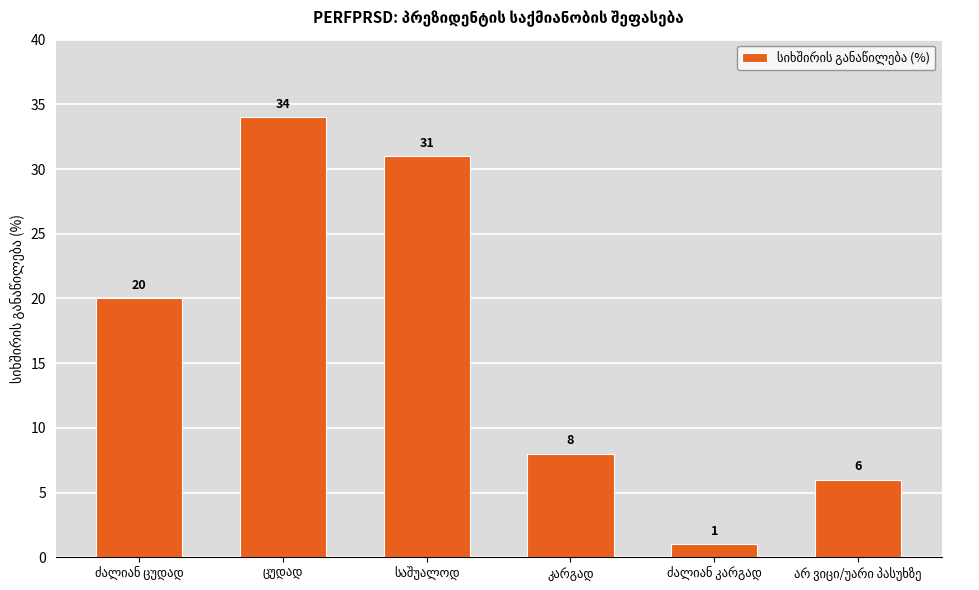

What is the average value?

17